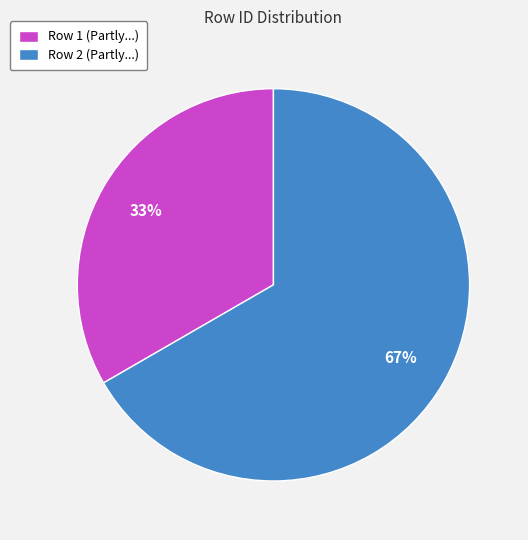

Is there a majority slice in this chart?

Yes